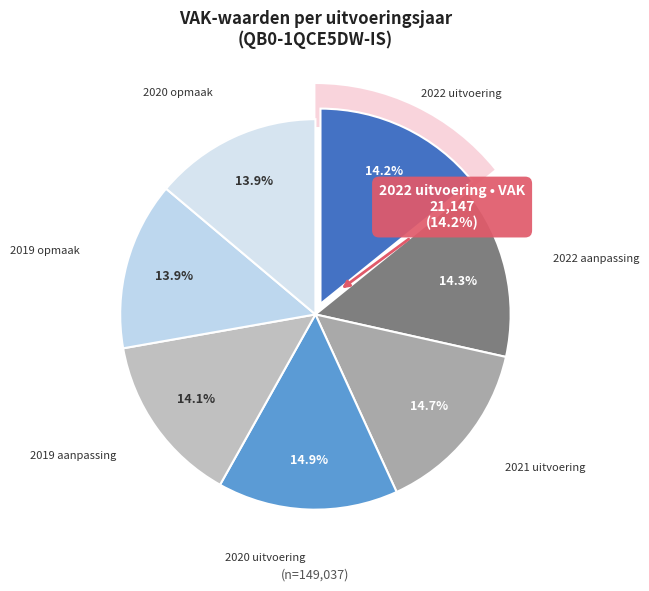

Rank the categories by value from lowest to highest.

2020 opmaak, 2019 opmaak, 2019 aanpassing, 2022 uitvoering, 2022 aanpassing, 2021 uitvoering, 2020 uitvoering